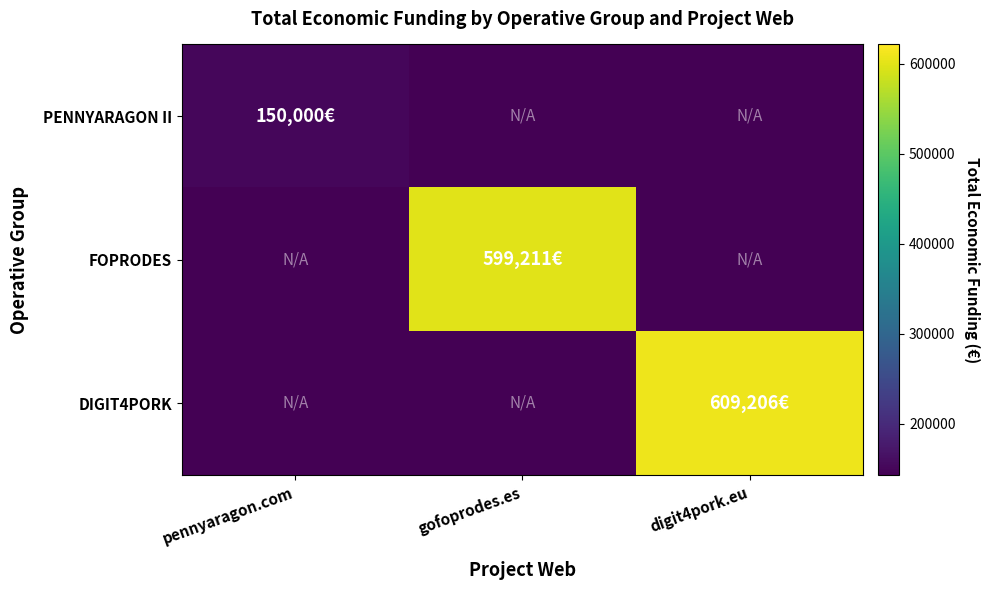

Reading left to right, transcribe all the data shown in this chart.

PENNYARAGON II: pennyaragon.com=150000	gofoprodes.es=0	digit4pork.eu=0
FOPRODES: pennyaragon.com=0	gofoprodes.es=599211	digit4pork.eu=0
DIGIT4PORK: pennyaragon.com=0	gofoprodes.es=0	digit4pork.eu=609206